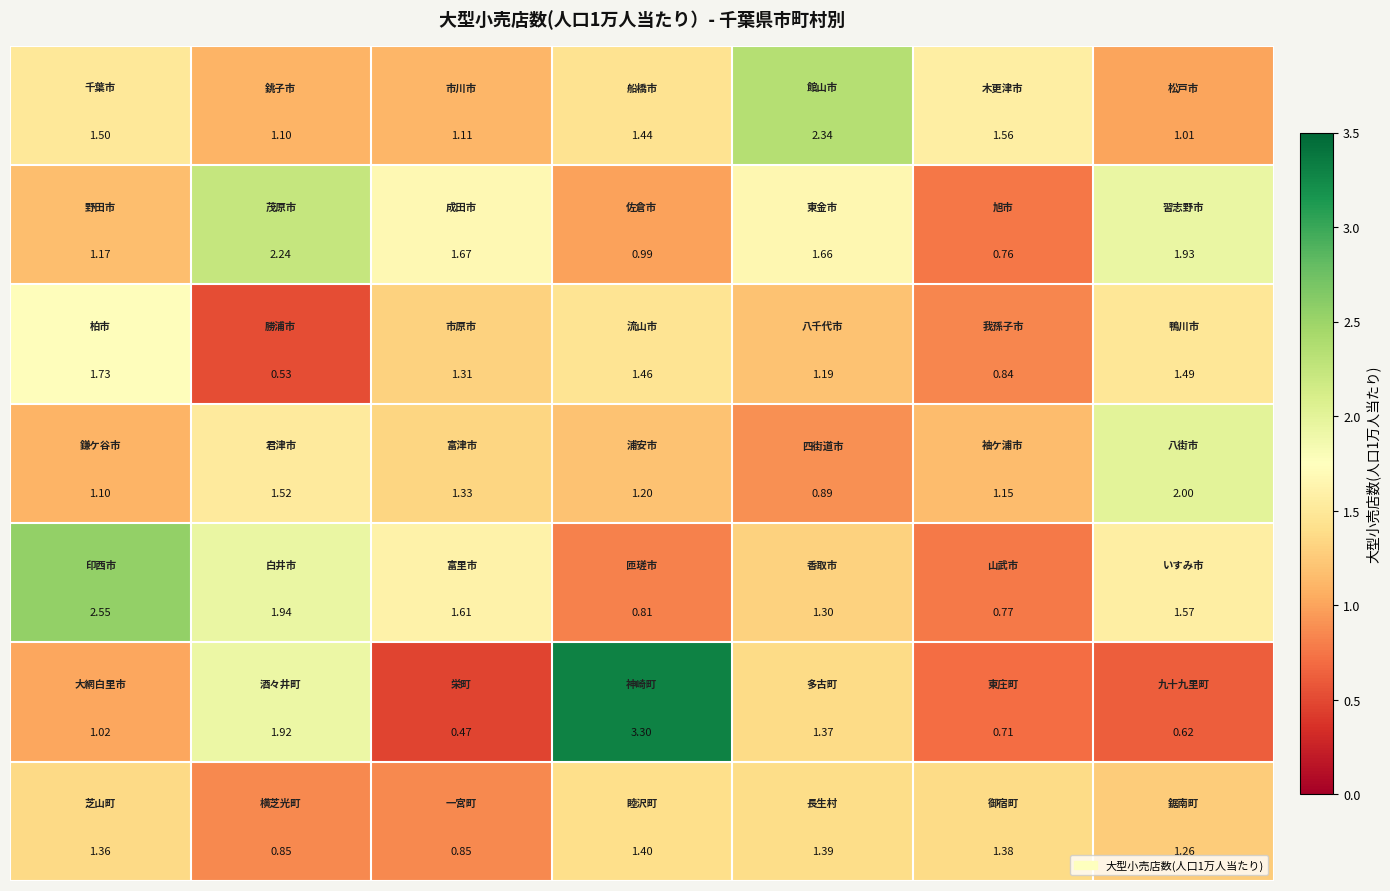

How many categories are shown in the chart?

7